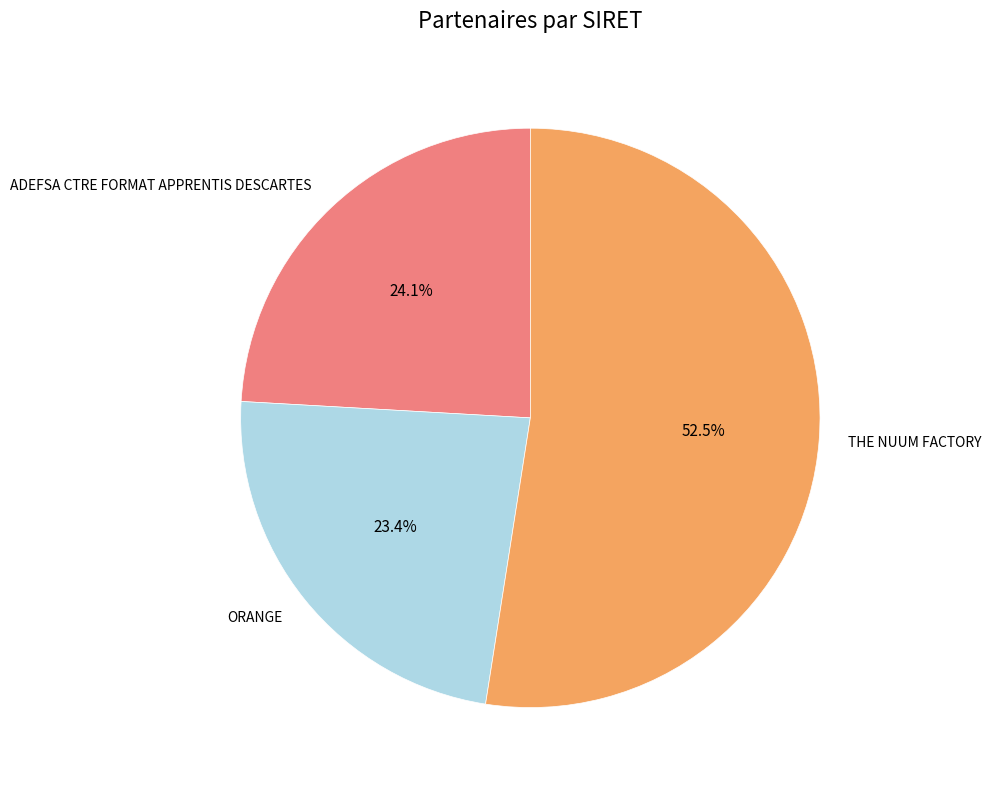

Approximately how many times larger is the value at ADEFSA CTRE FORMAT APPRENTIS DESCARTES compared to THE NUUM FACTORY?

0.5